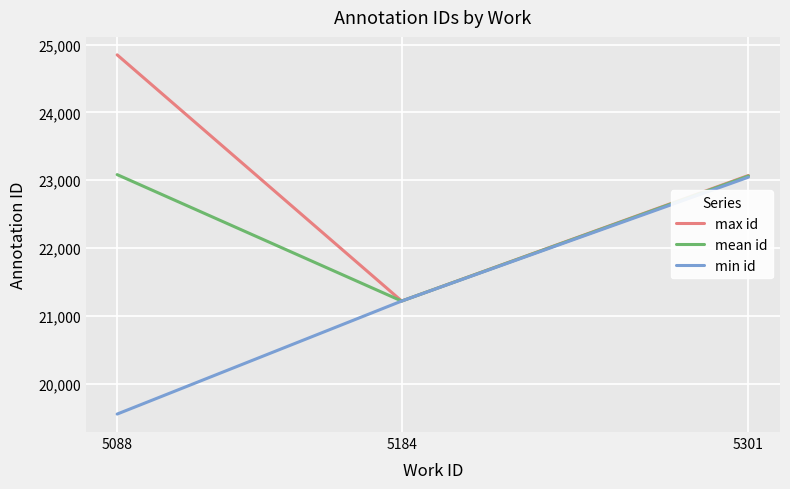

What are all the series names shown in the legend?

max id, mean id, min id